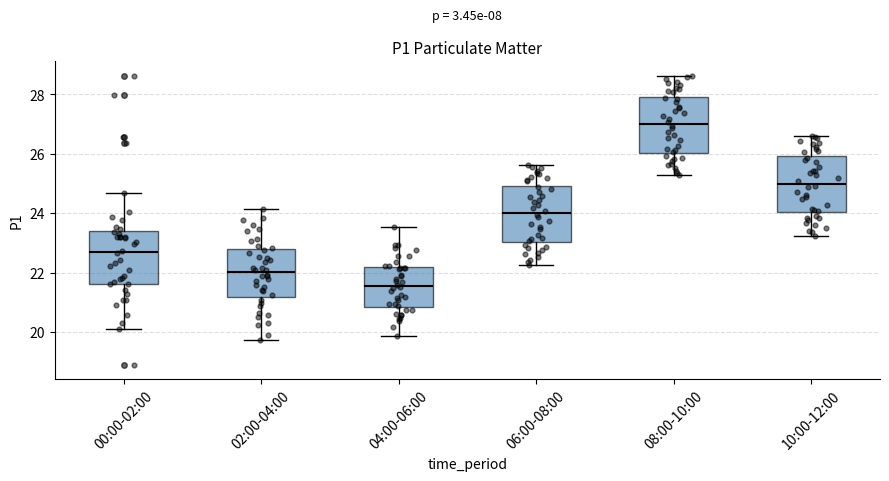

Which box's median line is the lowest?

04:00-06:00